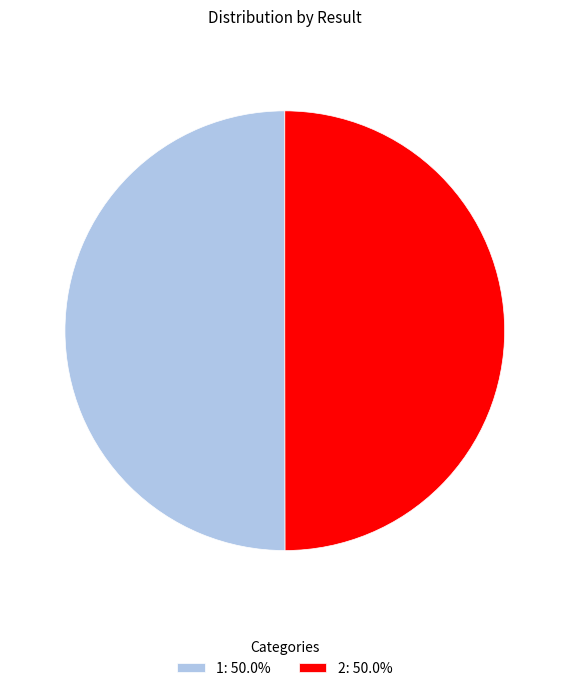

Is the sum of 1 and 2 greater than half?

Yes